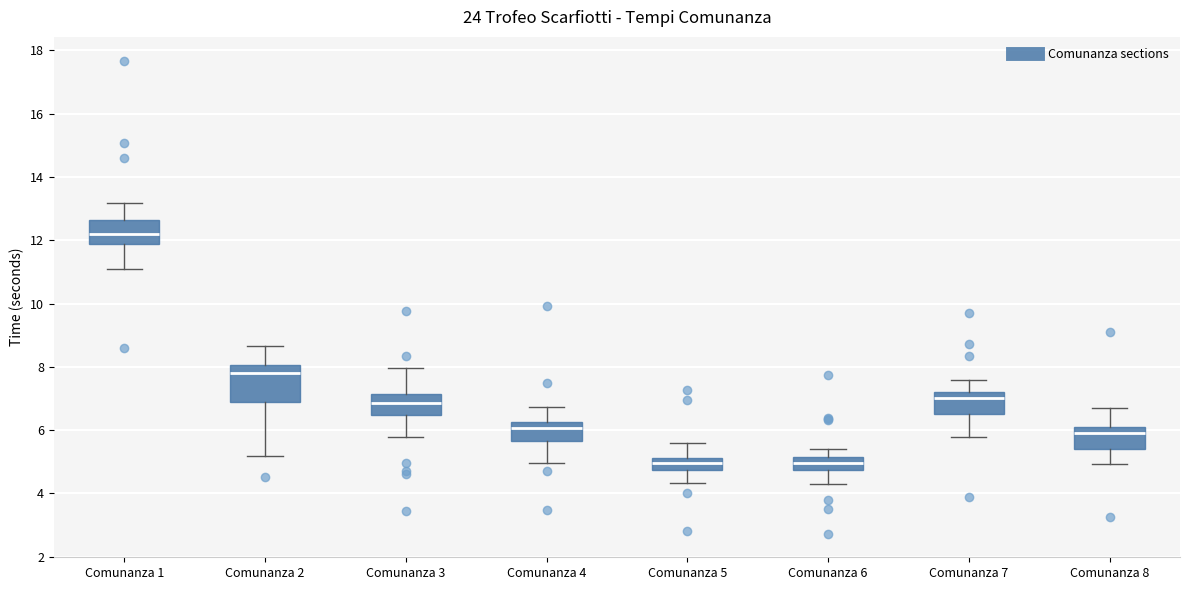

Comparing the boxes themselves (not the whiskers), which one is the tallest?

Comunanza 2